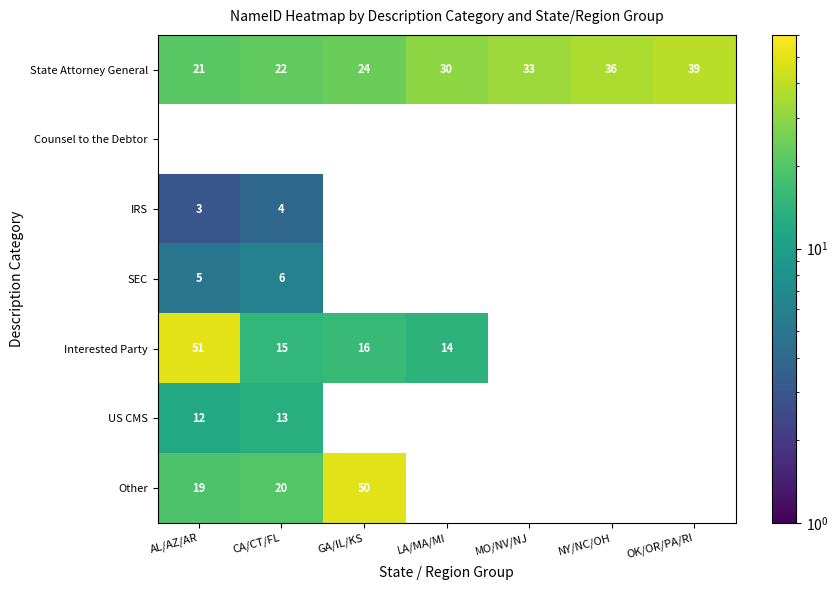

The value of SEC at AL/AZ/AR is 5. True or false?

True